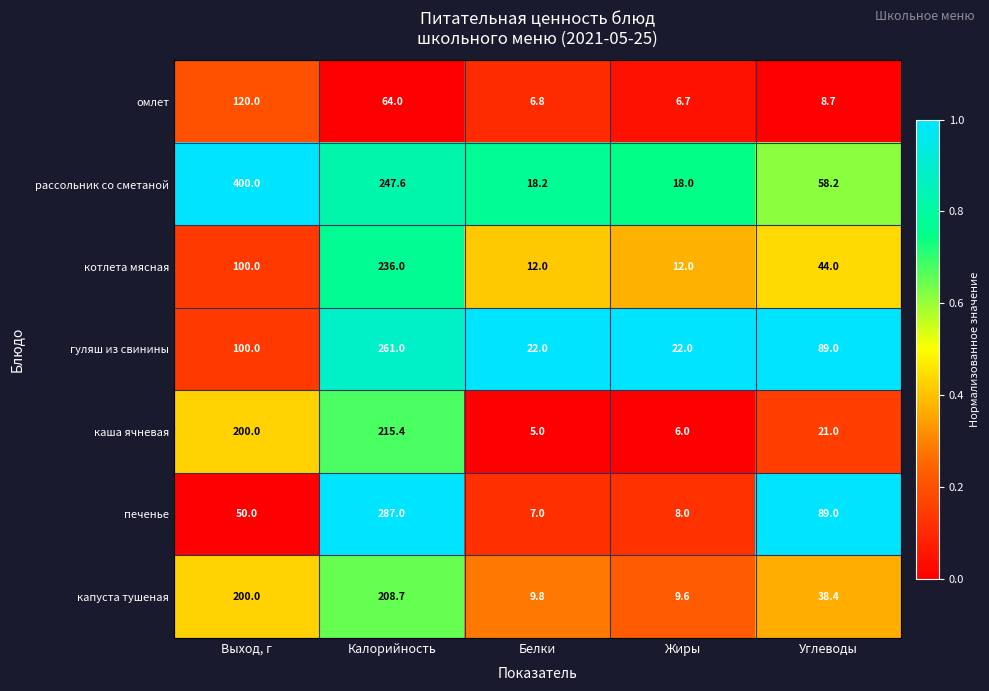

Between Белки and Углеводы, which series saw the biggest shift?

печенье